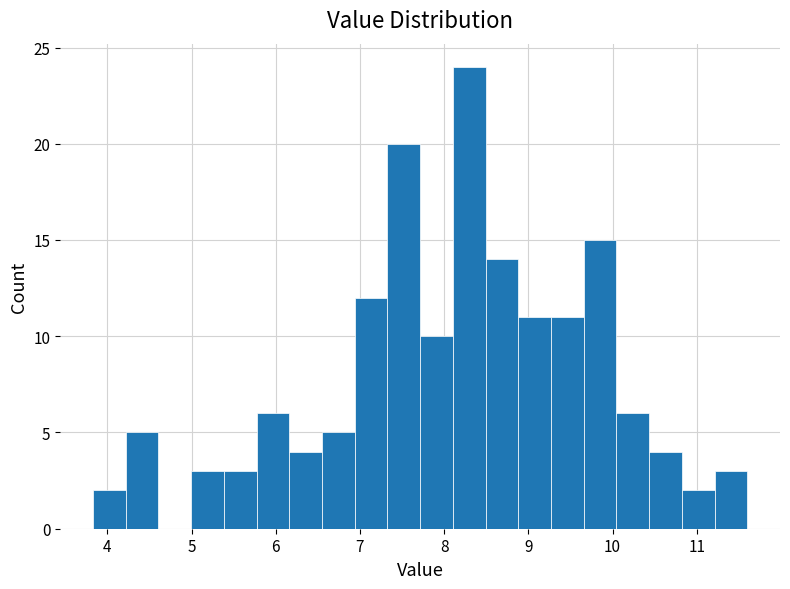

Read against the x-axis, roughly where is the centre of the tallest bar?

8.3